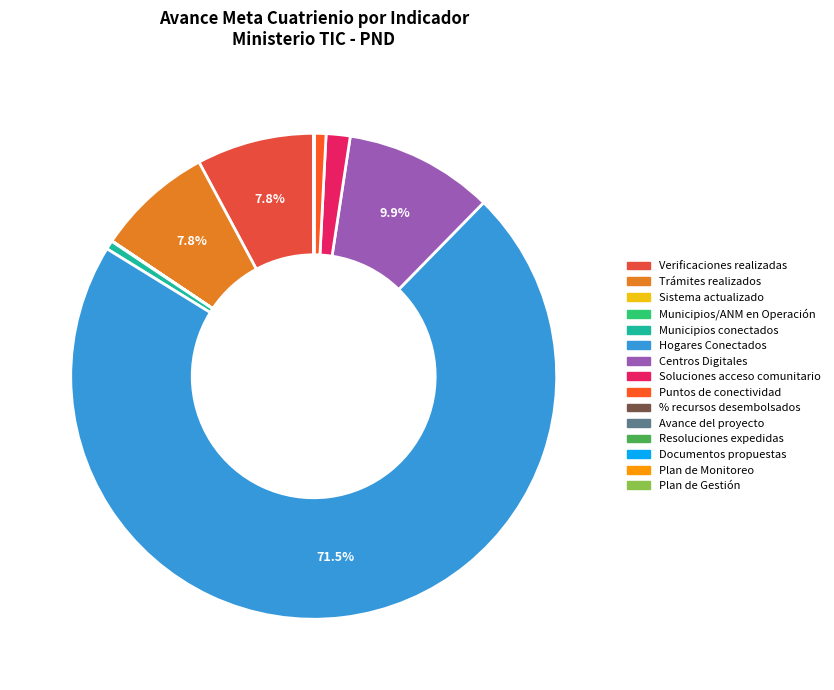

How many slices are in this pie chart?

15